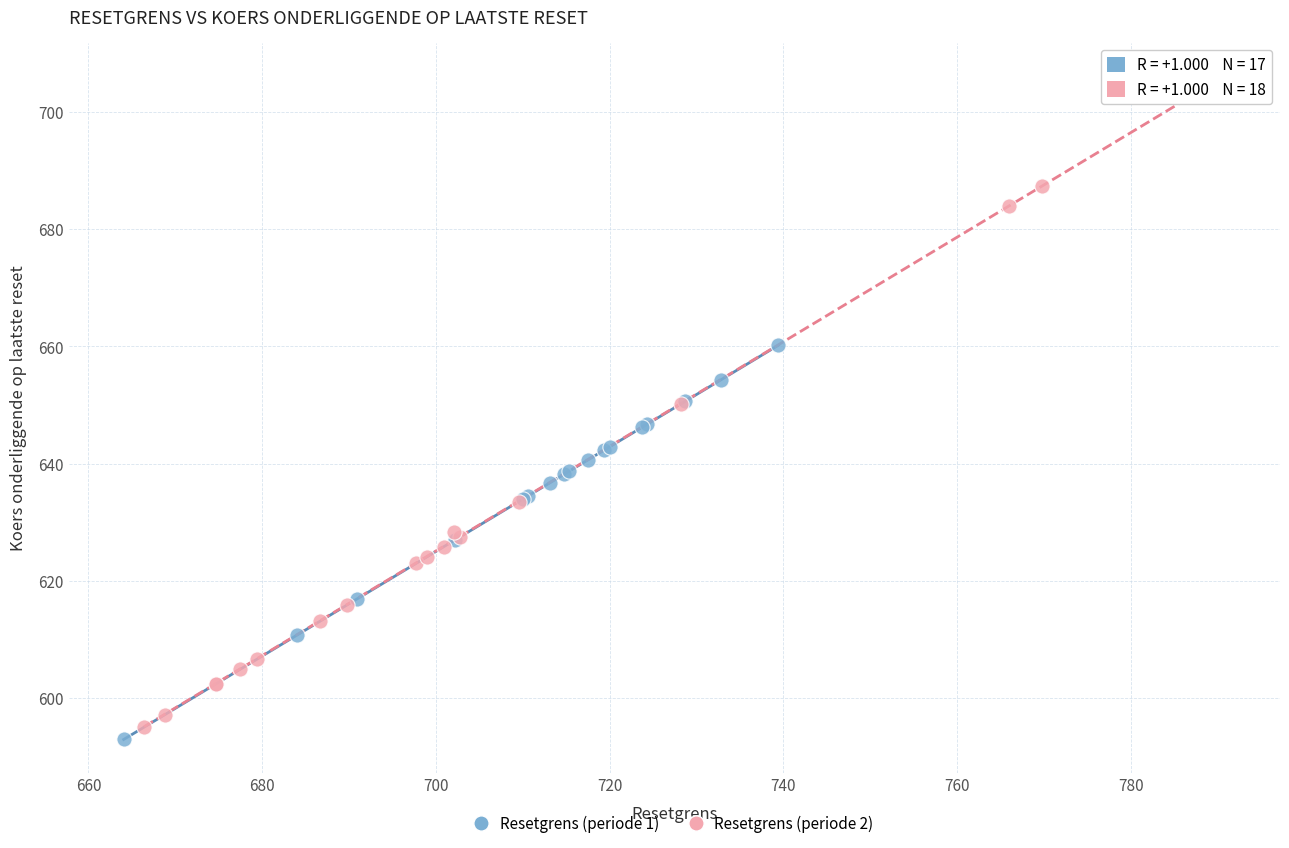

Which series contains the highest Y value?

Resetgrens (periode 2)